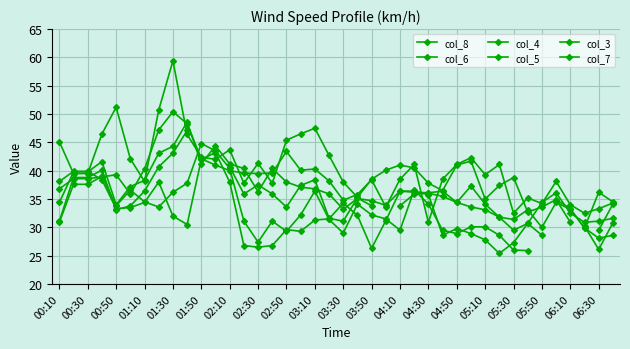

Between 36 and 31, which is larger?

36